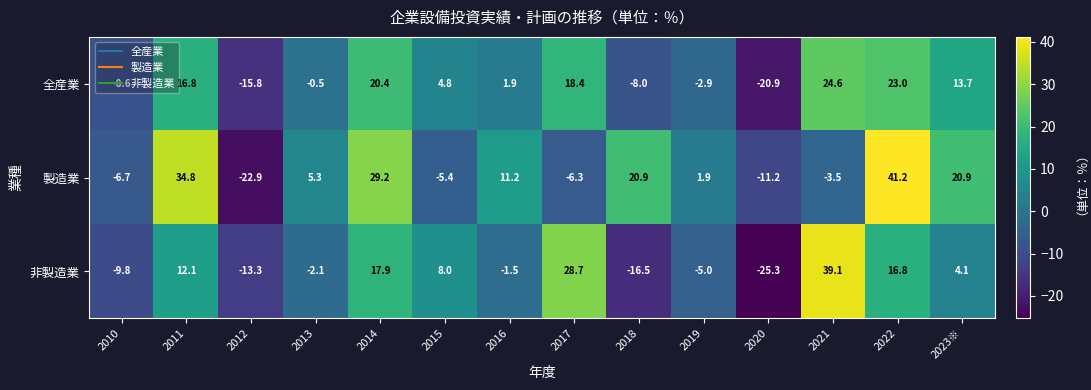

What is the greatest value displayed?

41.2